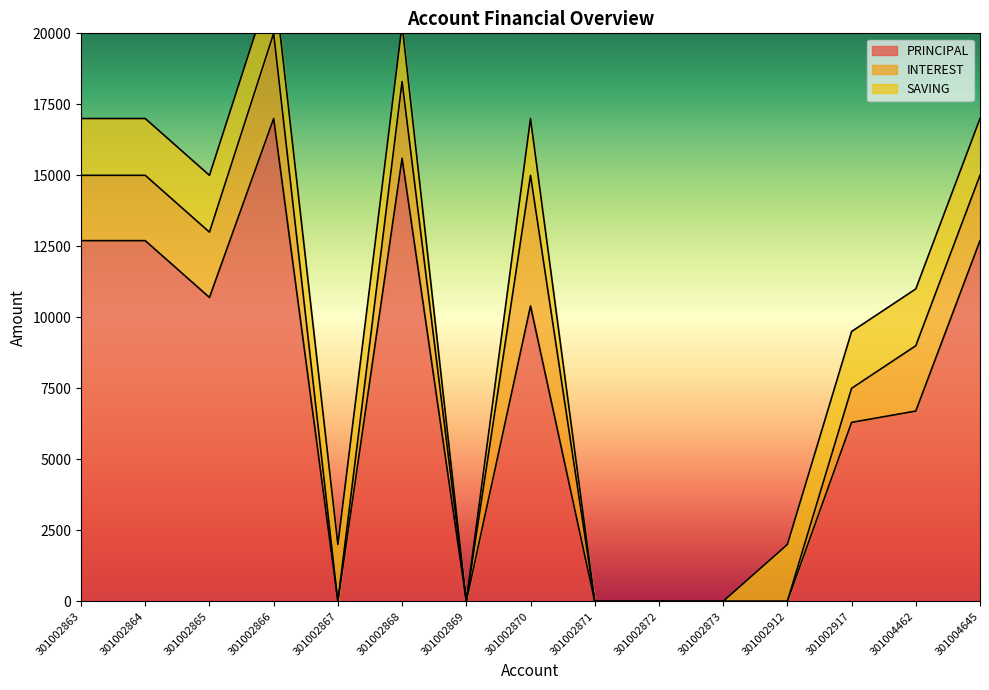

What is the difference between the maximum and minimum values in the PRINCIPAL series?

17000